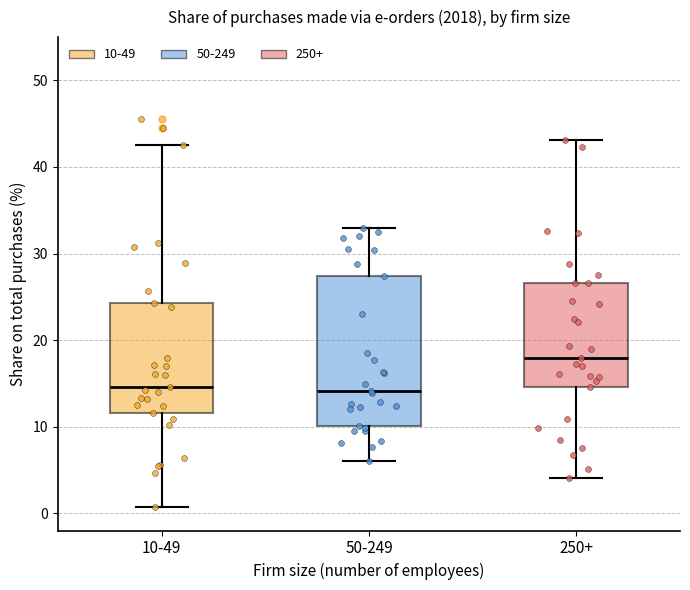

Which box is the tallest, from its lower edge to its upper edge?

50-249